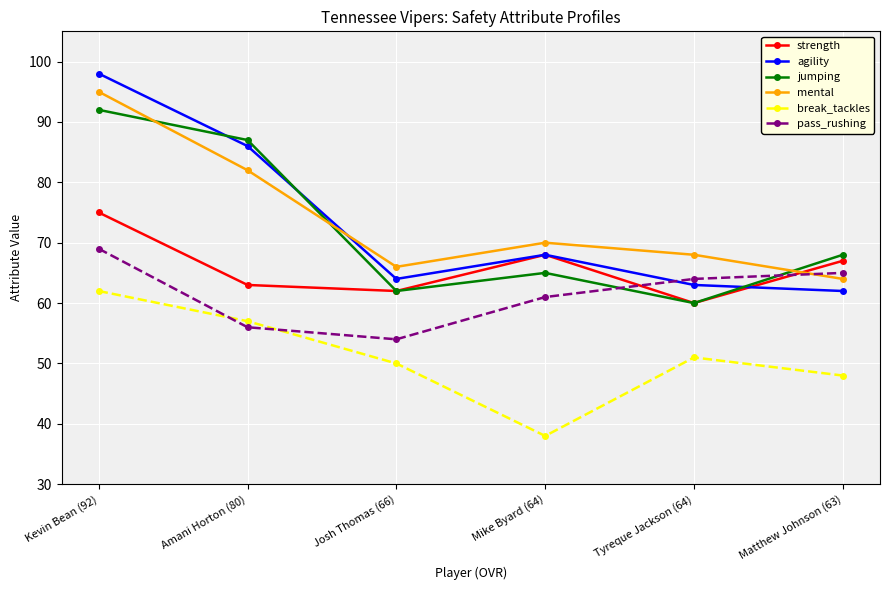

How many interior local valleys does the mental series have?

1